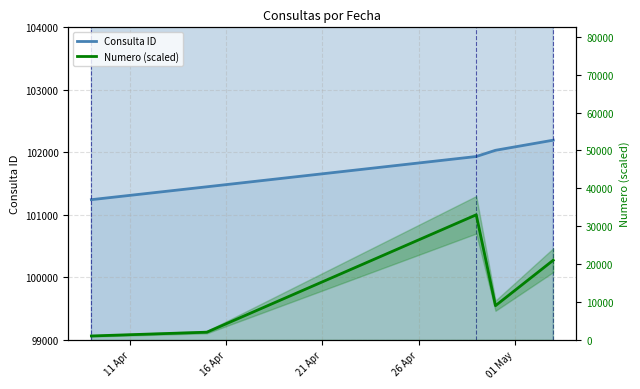

How many values in the Numero (scaled) series are below 9000?

2